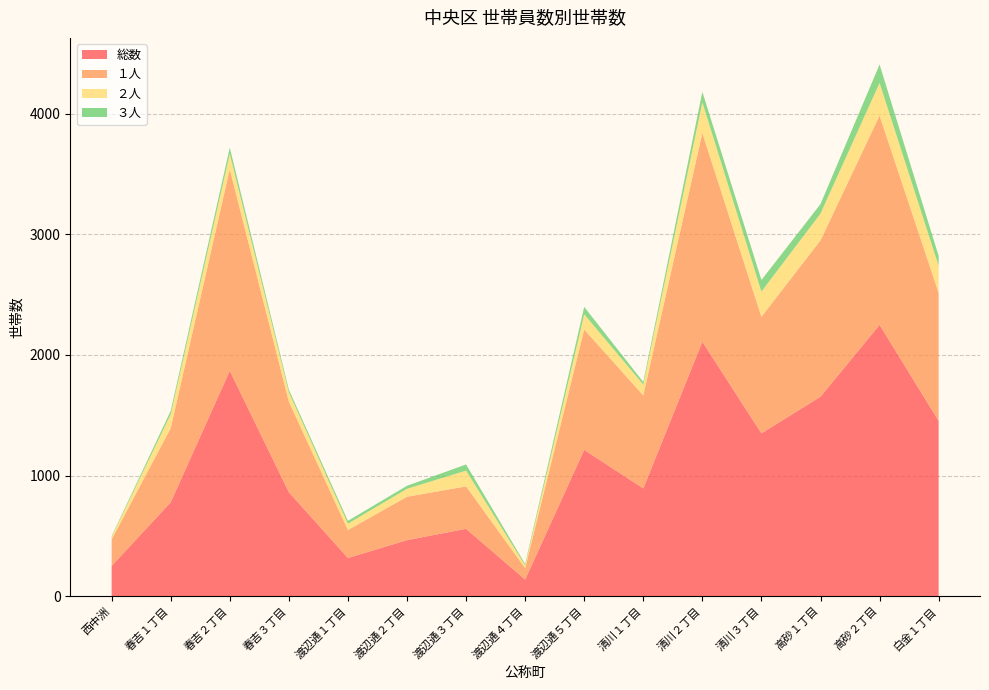

Reading left to right, transcribe all the data shown in this chart.

１人: 220	615	1672	752	232	360	352	95	998	772	1732	967	1297	1736	1063
３人: 6	28	50	21	23	25	51	12	61	21	87	96	79	153	82
総数: 250	778	1869	862	316	464	558	137	1213	893	2110	1350	1654	2250	1453
２人: 21	115	129	77	53	66	131	22	127	90	254	209	222	271	224